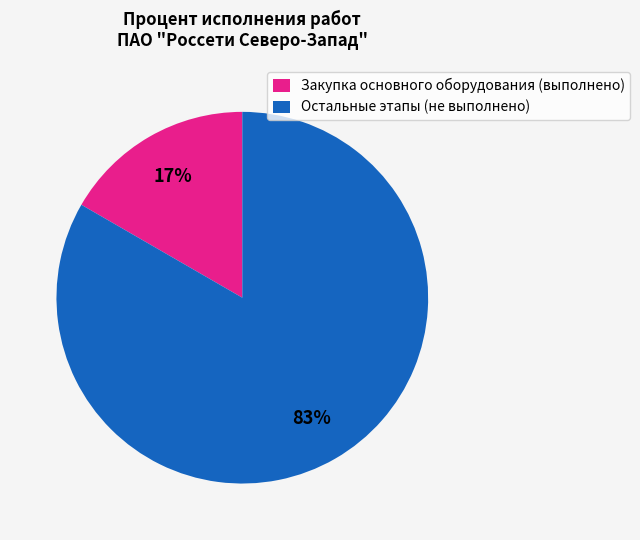

Between Закупка основного оборудования (выполнено) and Остальные этапы (не выполнено), which is larger?

Остальные этапы (не выполнено)